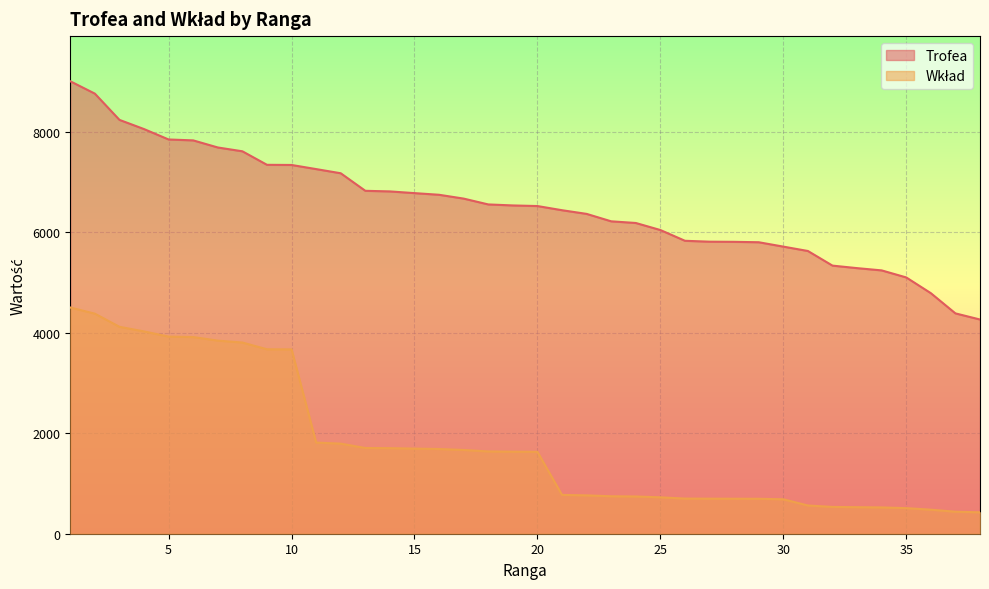

True or false: Wkład and Trofea intersect in this chart.

False